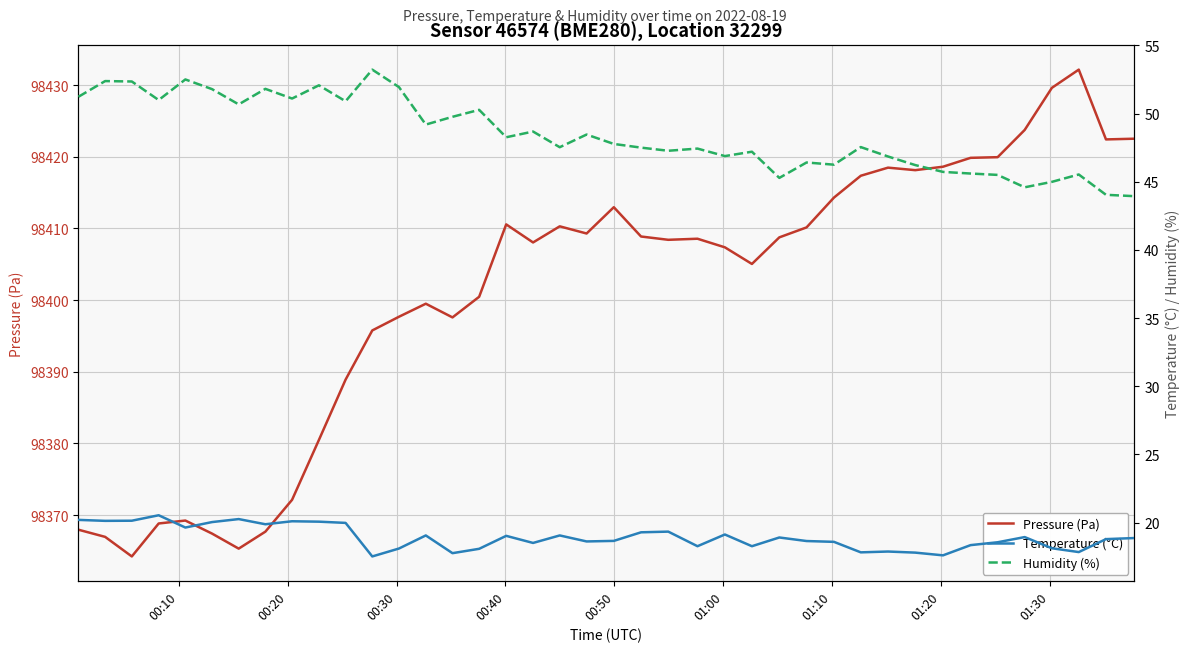

What is the lowest value of the Pressure (Pa) series?

98364.2